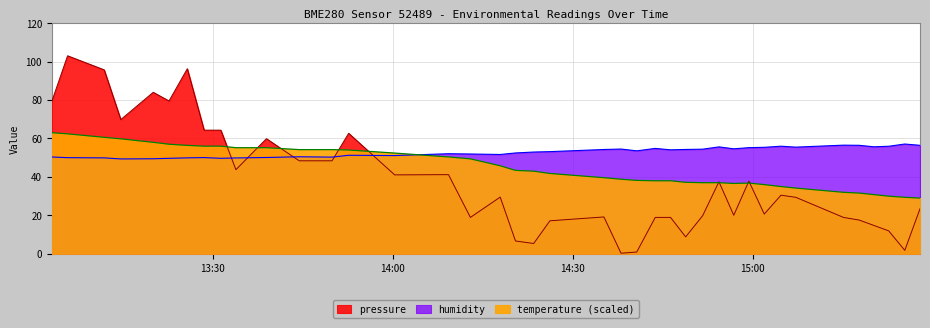

Does the chart display data point markers on the line(s)?

No